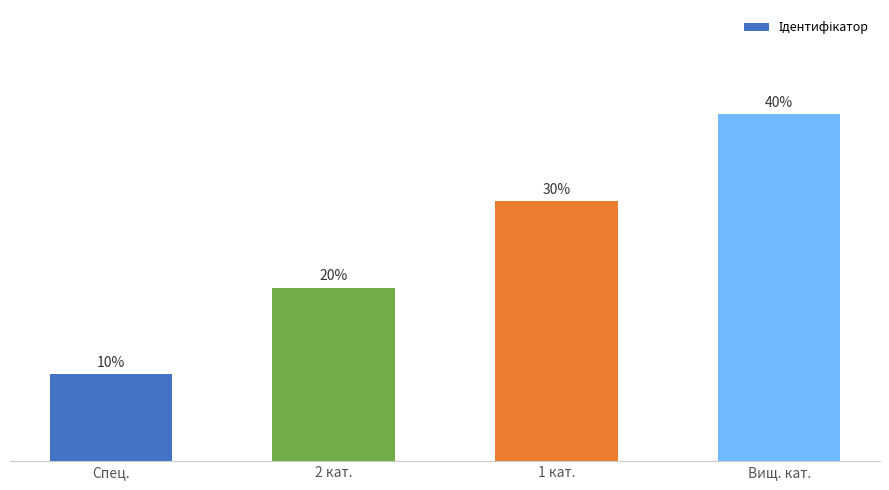

Rank the categories by value from highest to lowest.

Вищ. кат., 1 кат., 2 кат., Спец.